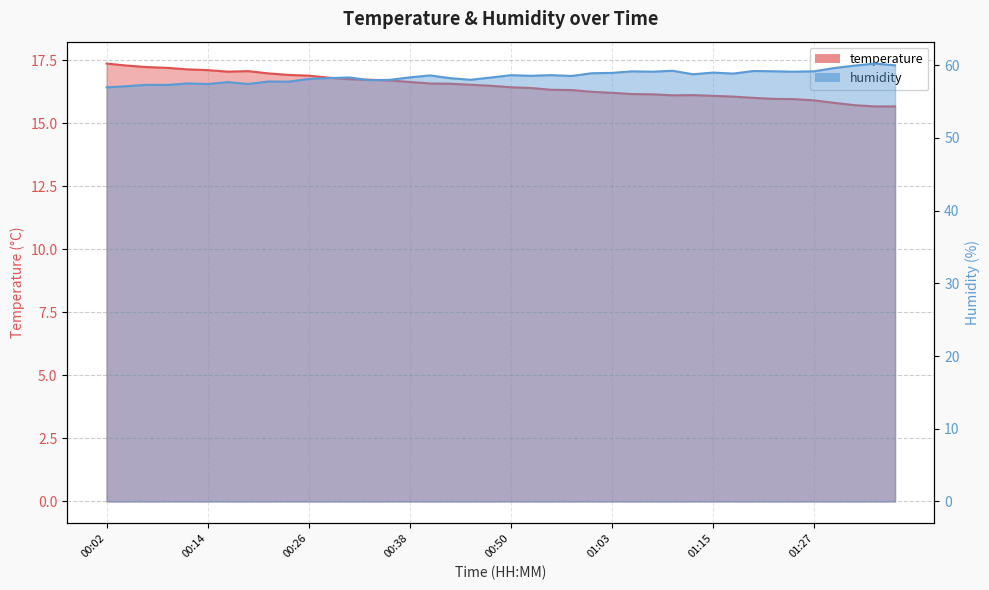

Reading left to right, list all the values displayed in this chart.

temperature: 00:02=17.4	00:04=17.3	00:07=17.2	00:09=17.2	00:12=17.1	00:14=17.1	00:16=17.1	00:19=17.1	00:21=17.0	00:24=16.9	00:26=16.9	00:29=16.8	00:31=16.8	00:33=16.7	00:36=16.7	00:38=16.6	00:41=16.6	00:43=16.6	00:46=16.5	00:48=16.5	00:50=16.4	00:53=16.4	00:55=16.3	00:58=16.3	01:00=16.2	01:03=16.2	01:05=16.2	01:07=16.1	01:10=16.1	01:12=16.1	01:15=16.1	01:17=16.1	01:20=16.0	01:22=16.0	01:25=16.0	01:27=15.9	01:29=15.8	01:32=15.7	01:34=15.7	01:37=15.7
humidity: 00:02=57.0	00:04=57.1	00:07=57.3	00:09=57.3	00:12=57.5	00:14=57.4	00:16=57.7	00:19=57.4	00:21=57.8	00:24=57.7	00:26=58.1	00:29=58.2	00:31=58.3	00:33=58.0	00:36=58.0	00:38=58.3	00:41=58.6	00:43=58.2	00:46=58.0	00:48=58.3	00:50=58.6	00:53=58.5	00:55=58.6	00:58=58.5	01:00=58.9	01:03=59.0	01:05=59.2	01:07=59.1	01:10=59.2	01:12=58.8	01:15=59.0	01:17=58.9	01:20=59.2	01:22=59.2	01:25=59.1	01:27=59.2	01:29=59.6	01:32=60.0	01:34=60.2	01:37=60.0